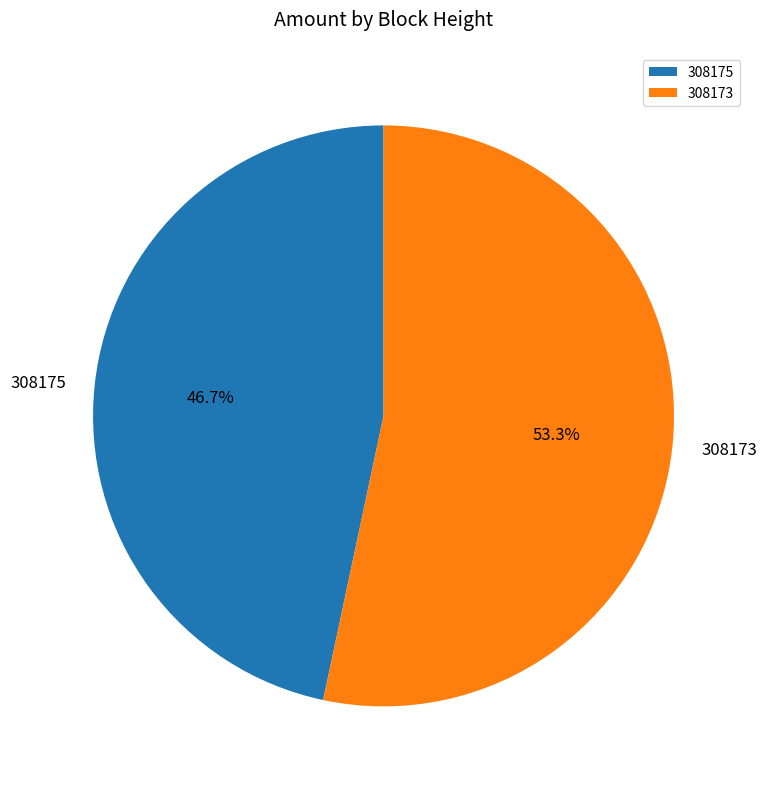

What percentage is the 308175 slice, to the nearest percent?

47%